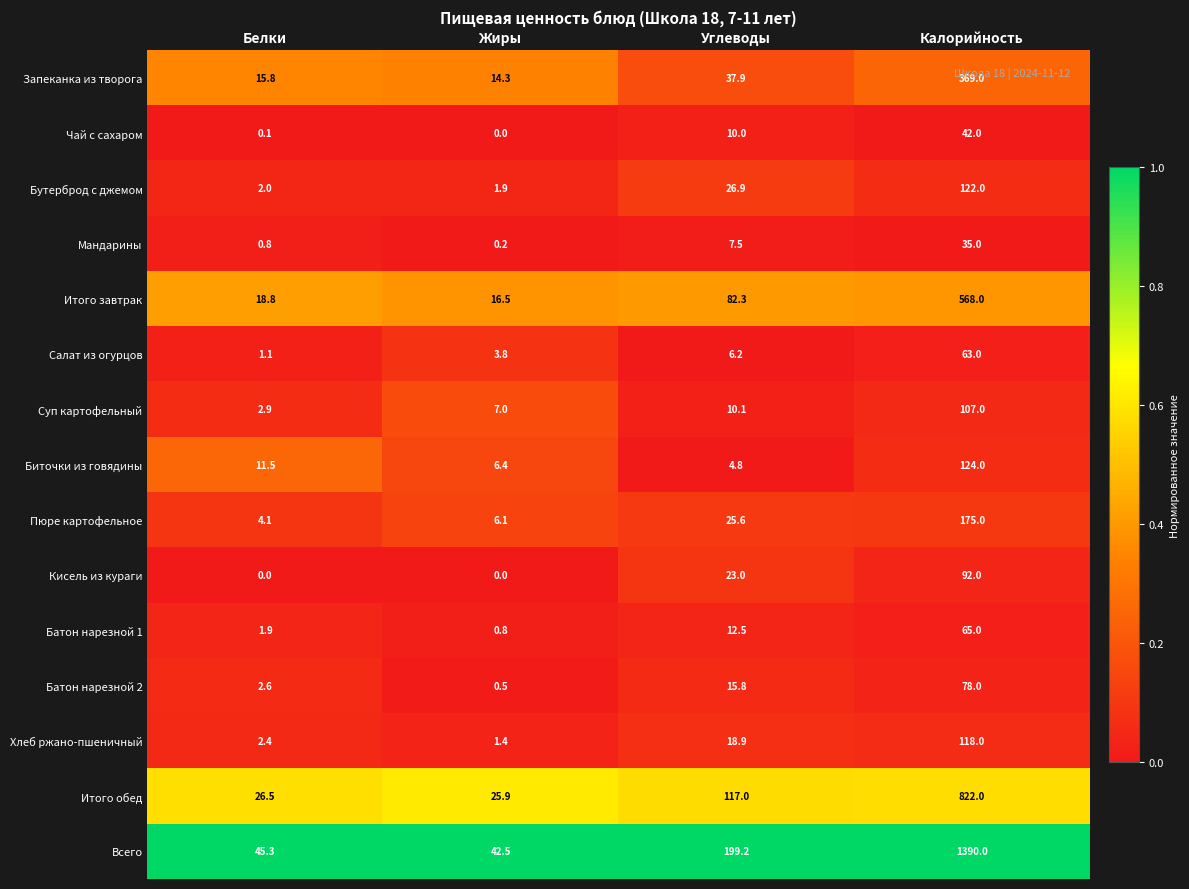

What is the difference between the highest and lowest values at Углеводы?

194.4